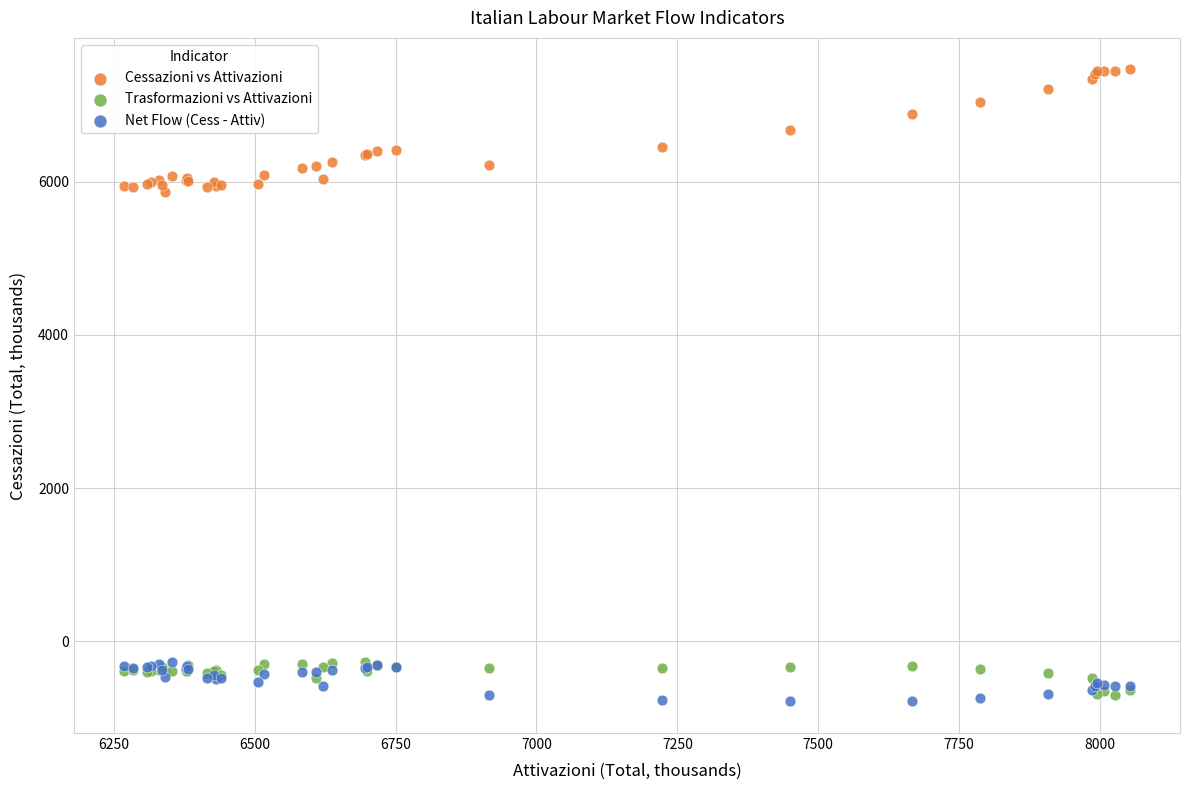

Which series has the largest Y range (max minus min)?

Cessazioni vs Attivazioni